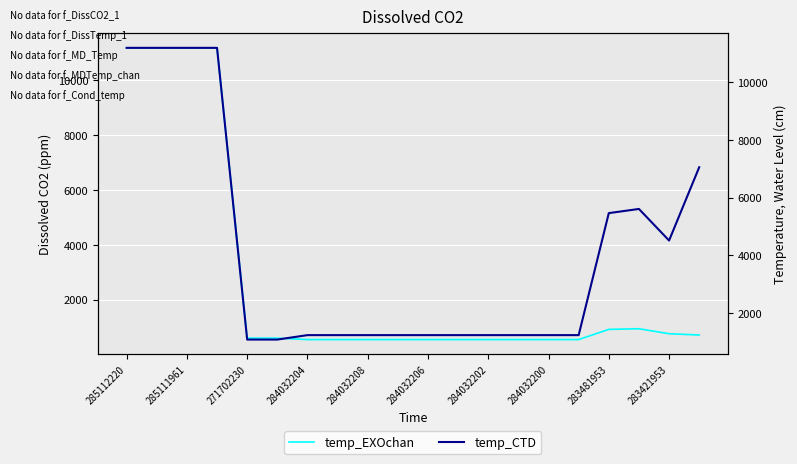

What is the highest value of the temp_EXOchan series?

11188.2